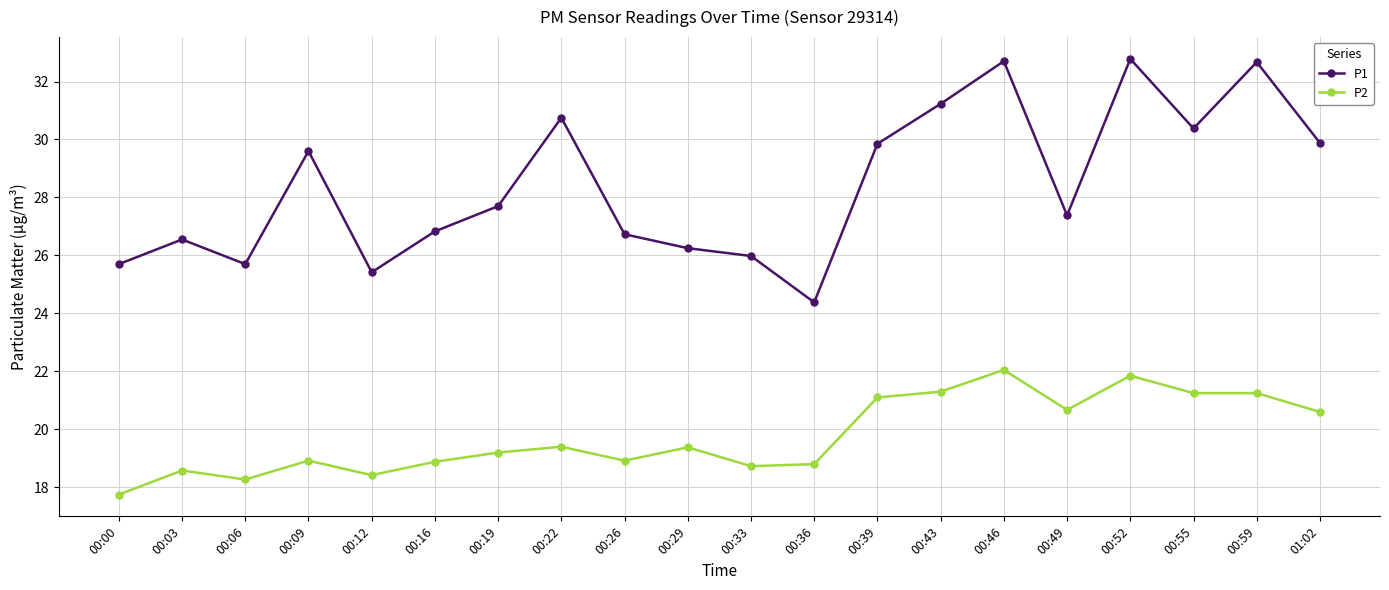

True or false: P2 and P1 cross at least once.

False